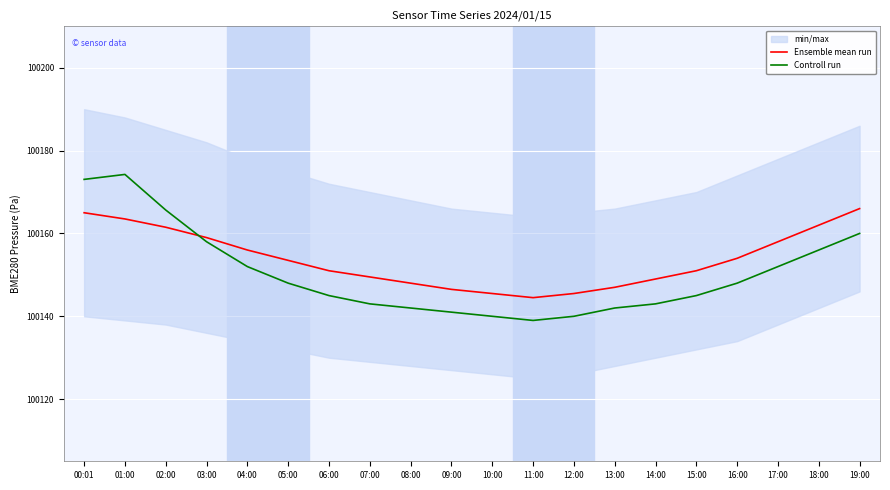

True or false: Ensemble mean run has a value of 38714.8 at 17:00.

False